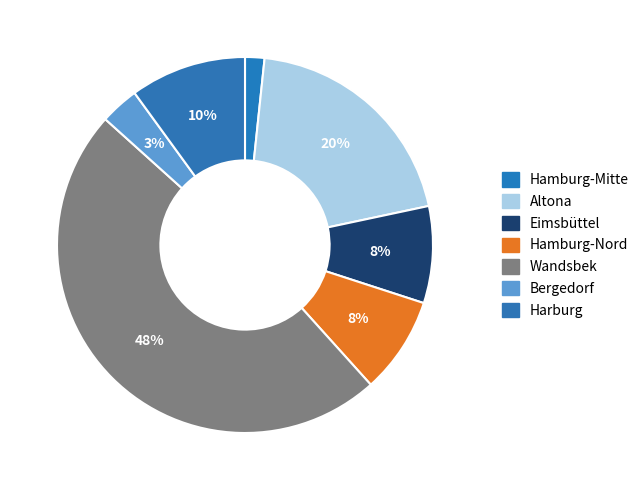

To the nearest percent, what percentage of the pie is Wandsbek?

48%